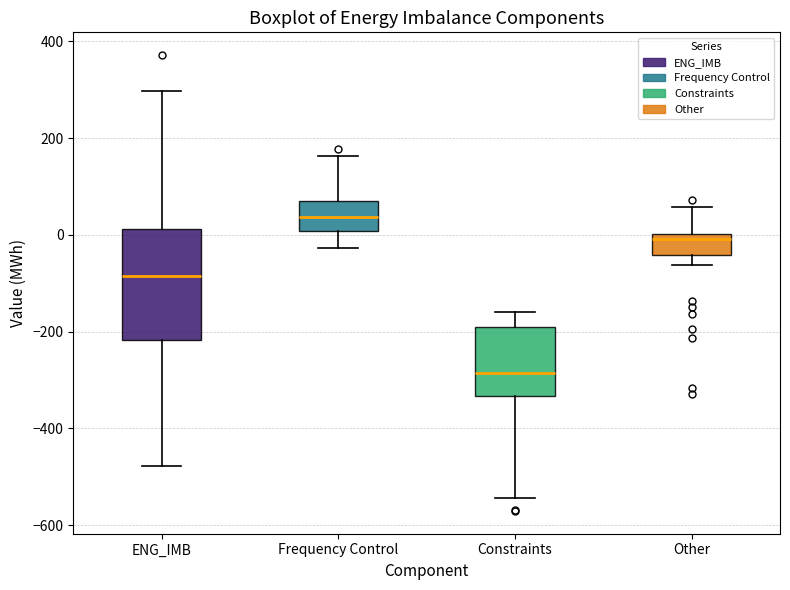

Reading left to right, transcribe this box plot: for each box, give where its median line is, the range the box spans, and where its two whiskers end, as read against the y-axis. The values are not printed on the chart, so give them approximately, as read against the axis.

ENG_IMB: median -80, box -220 to 20, whiskers -480 to 300
Frequency Control: median 40, box 0 to 80, whiskers -20 to 160
Constraints: median -280, box -340 to -200, whiskers -540 to -160
Other: median 0 (just below the box's upper edge), box -40 to 0, whiskers -60 to 60